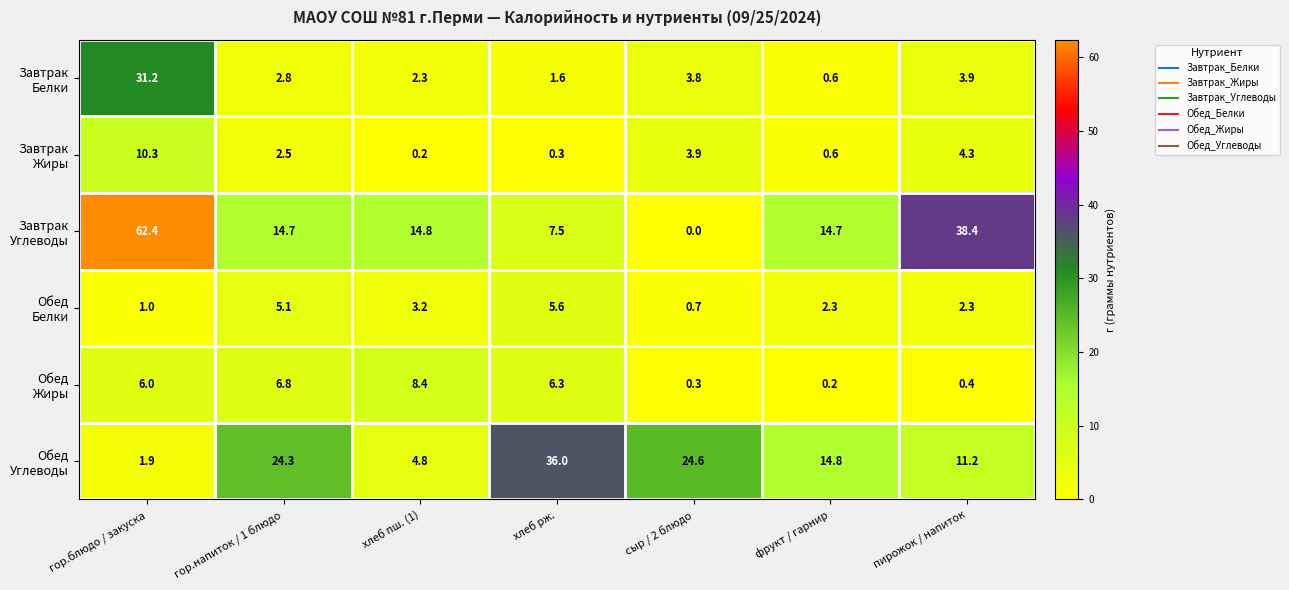

At which category is the sum across all series the highest?

гор.блюдо / закуска